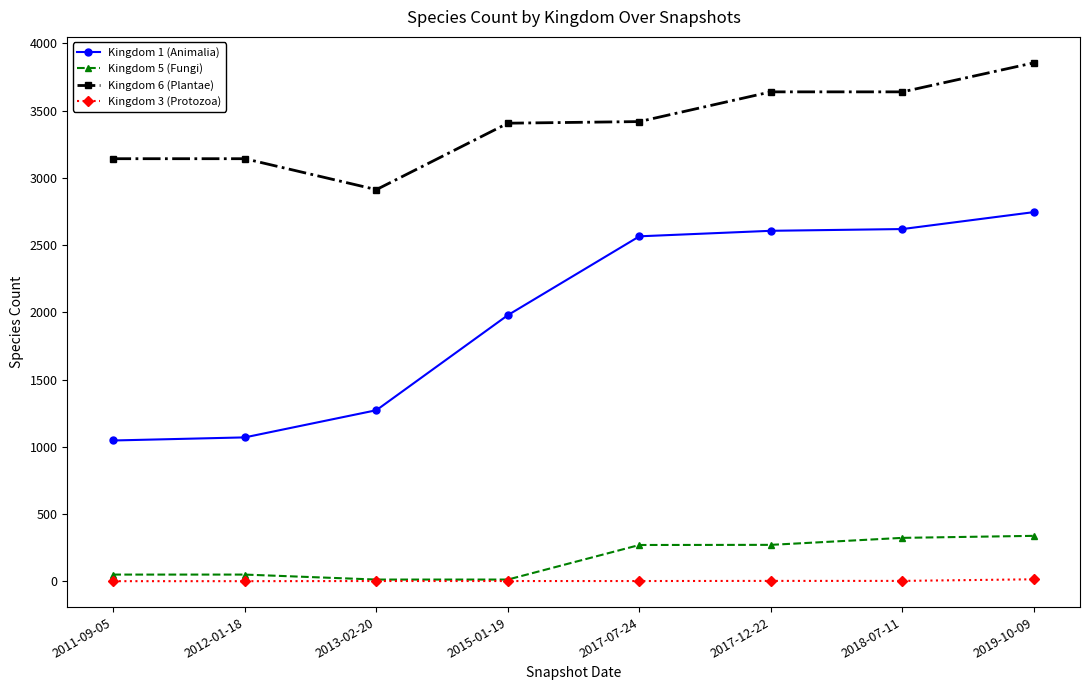

True or false: Kingdom 3 (Protozoa) and Kingdom 1 (Animalia) cross at least once.

False